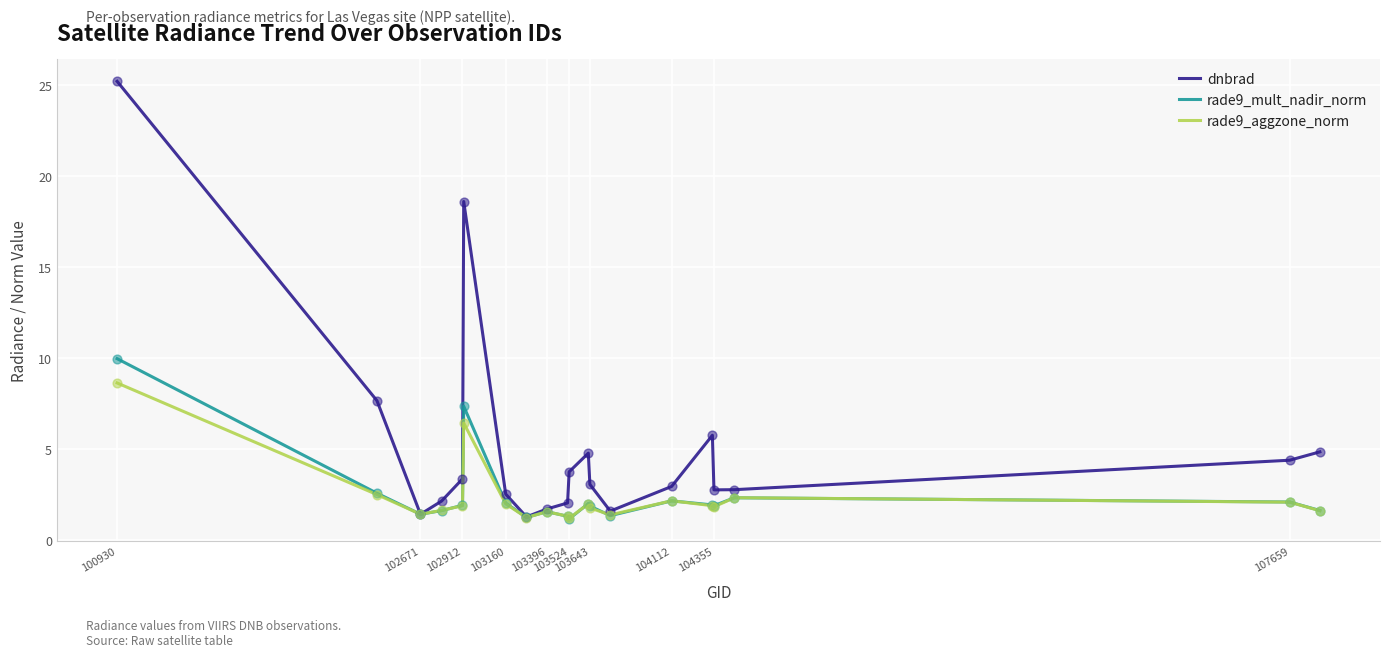

Which series has the largest total across all categories?

dnbrad